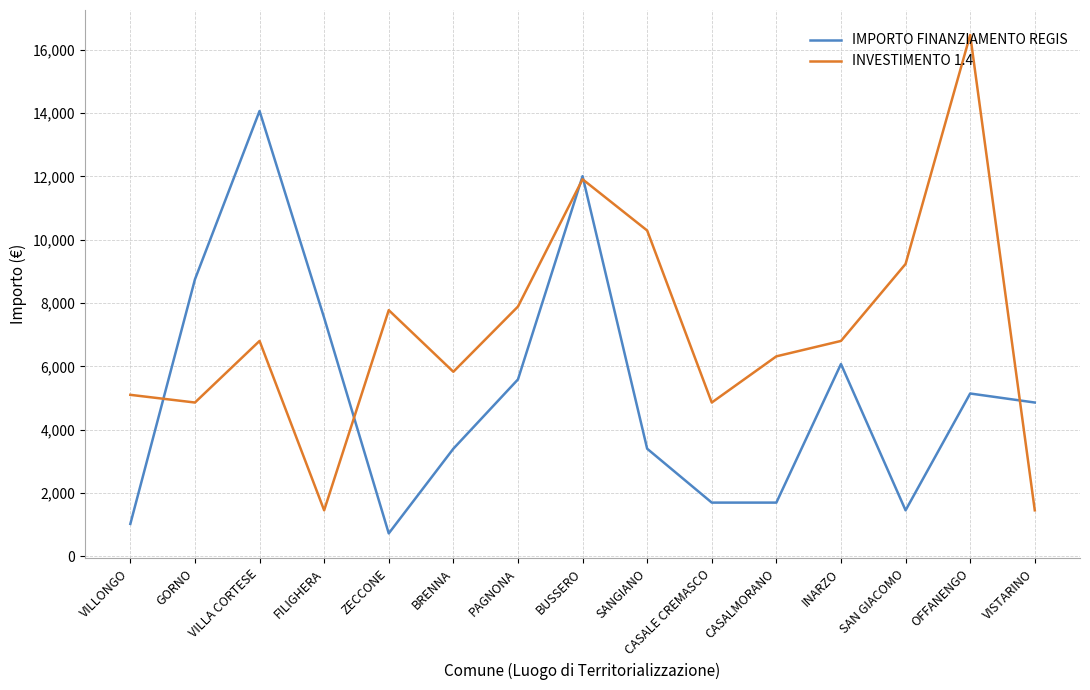

Rank the series at CASALE CREMASCO from lowest to highest value.

IMPORTO FINANZIAMENTO REGIS, INVESTIMENTO 1.4